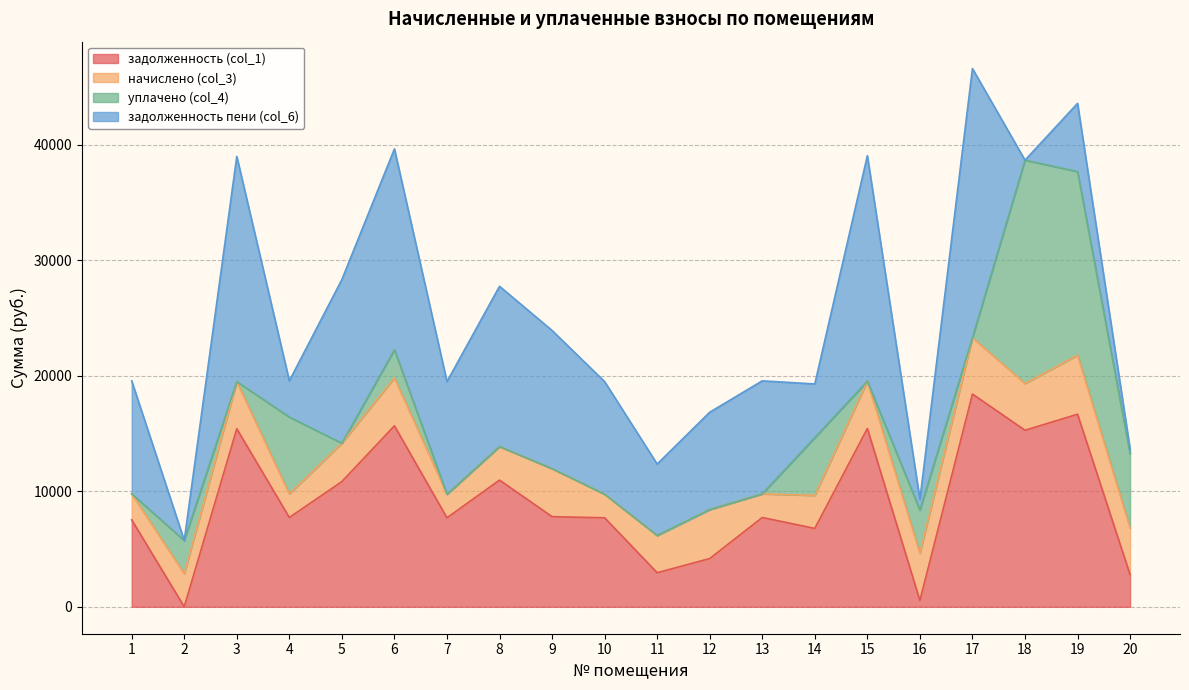

True or false: начислено (col_3) has a value of 1564.7 at 14.

False